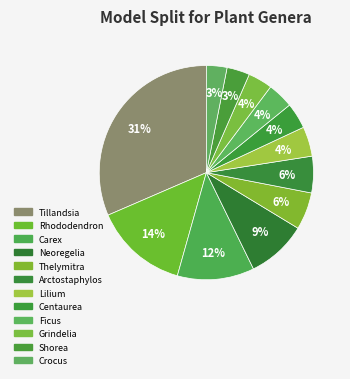

What percentage do Carex and Thelymitra together represent?

17.2%